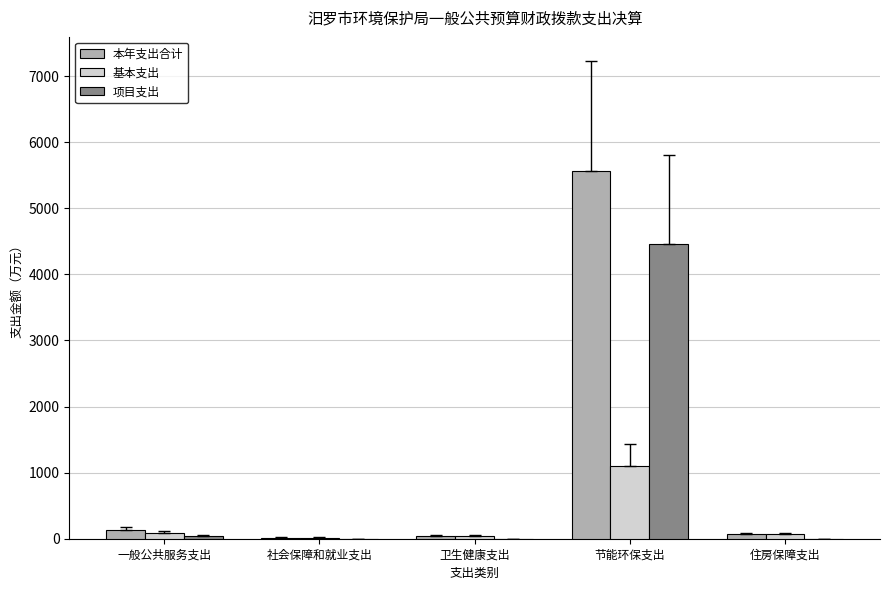

Is it true that 项目支出 equals 3027.2 at 社会保障和就业支出?

False